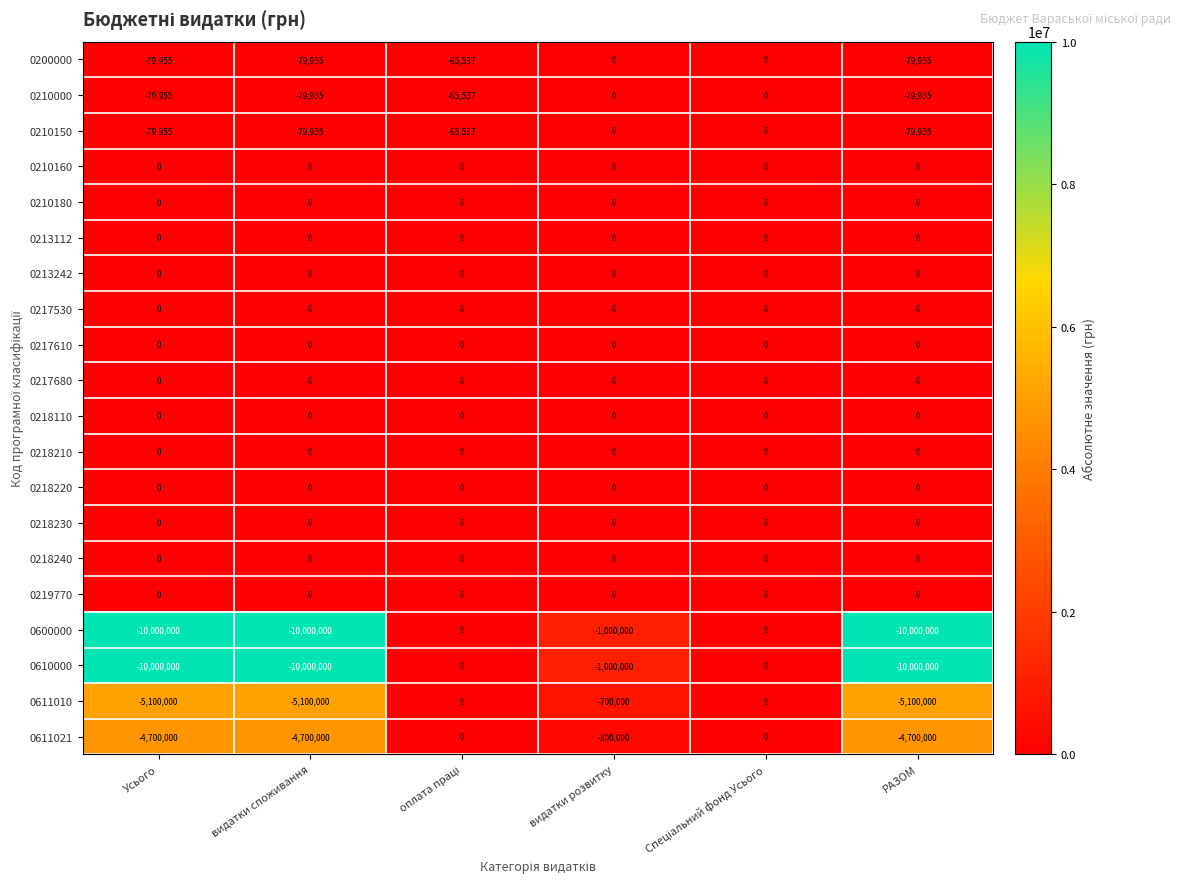

What is the difference between the highest and lowest values at видатки споживання?

10000000